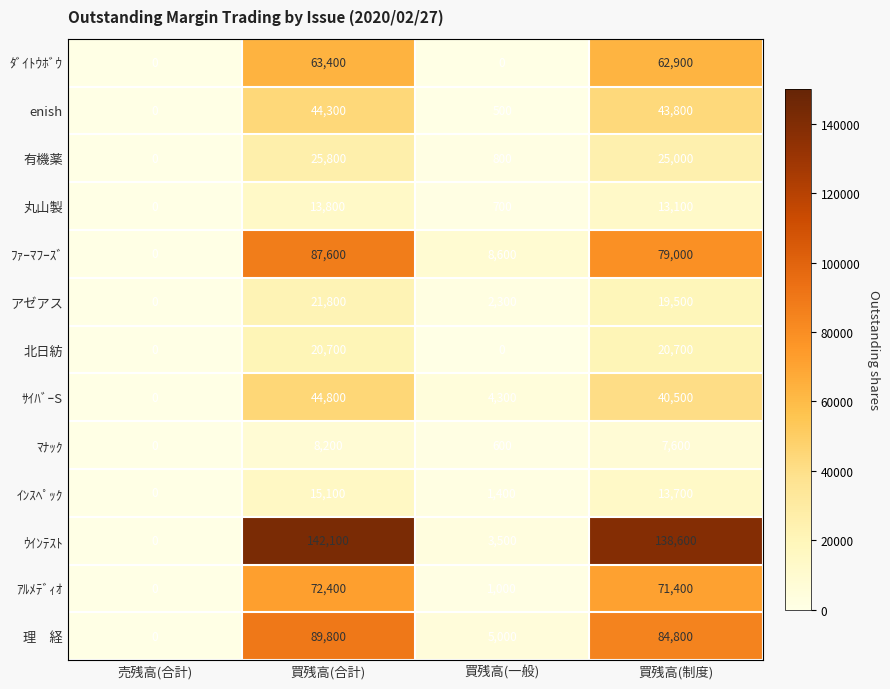

What is the average value of the ｻｲﾊﾞｰS series?

22400